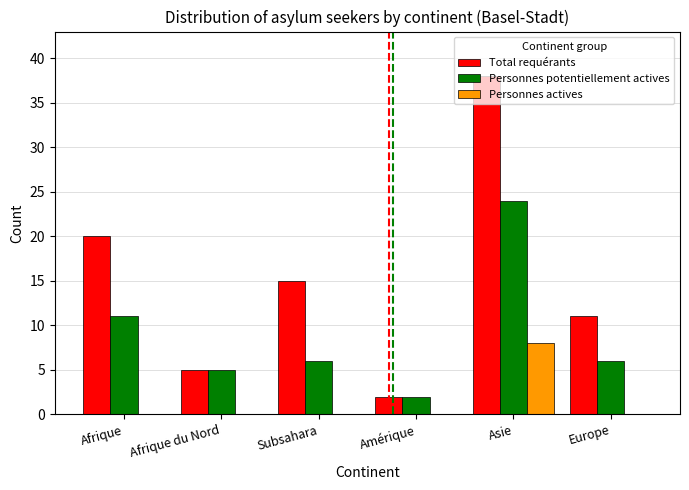

At which category is the sum across all series the highest?

Asie